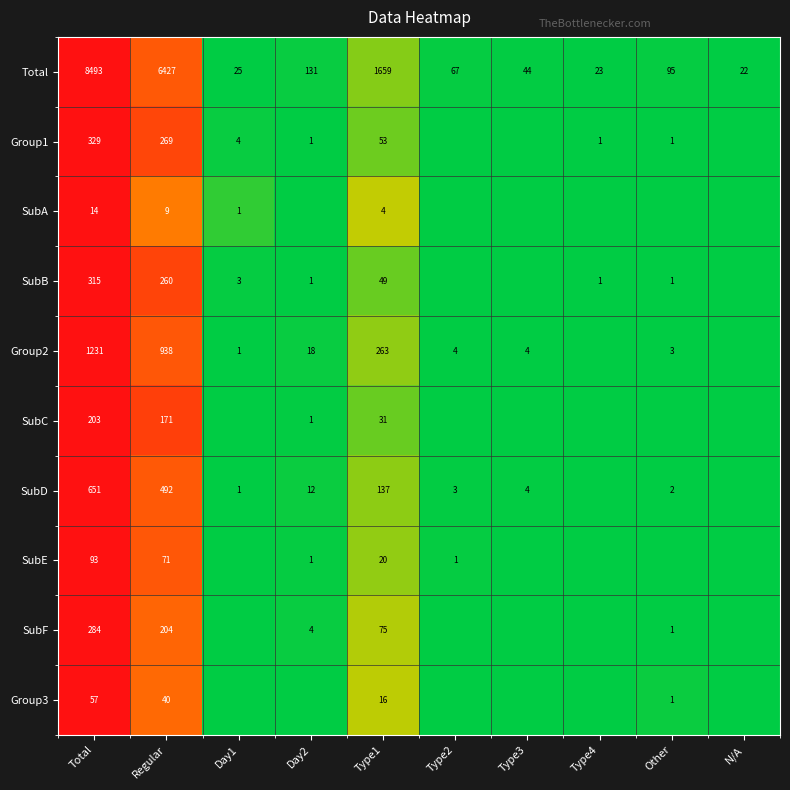

Which category has the highest value across all series?

Total